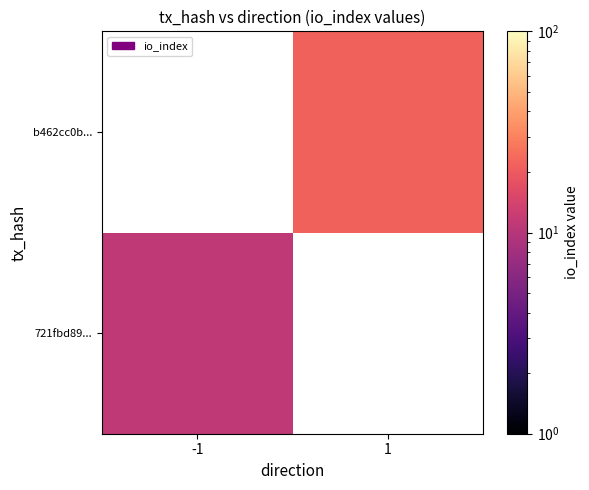

Read the 721fbd89... value at -1.

11.0